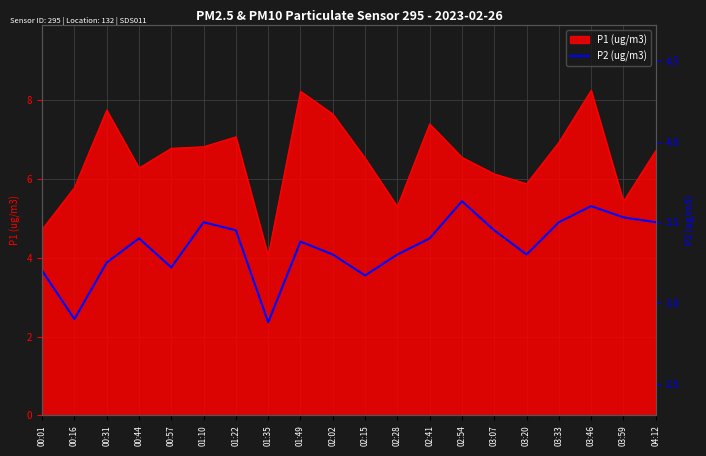

What is the label of the 18th point from the left?

03:46